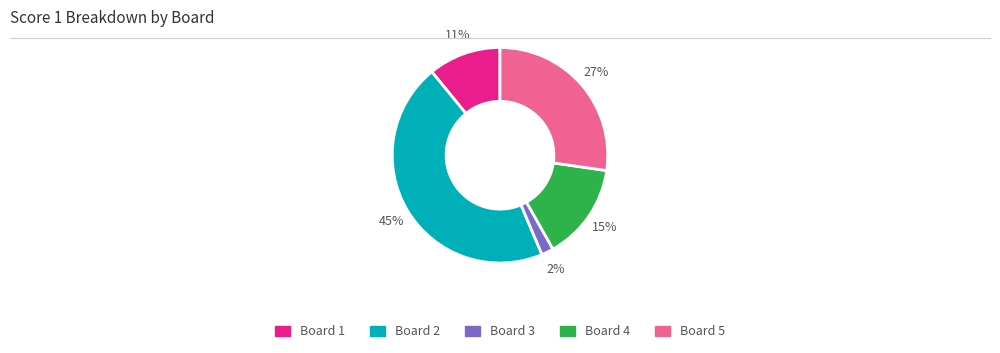

To the nearest percent, what is the combined percentage of Board 5 and Board 1?

38%